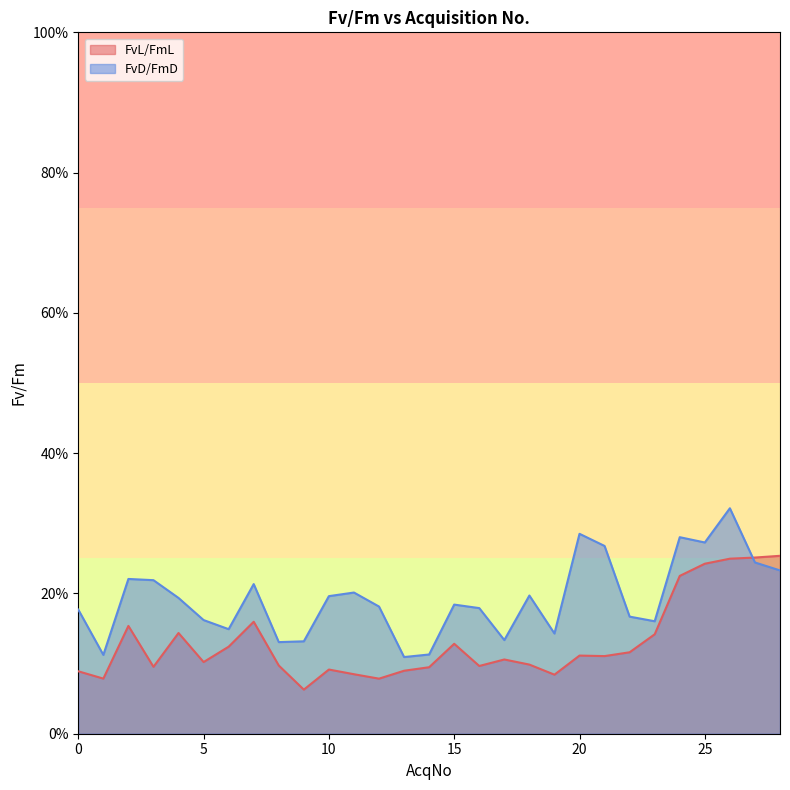

What is the difference between the second highest and second lowest values in the FvL/FmL series?

0.2